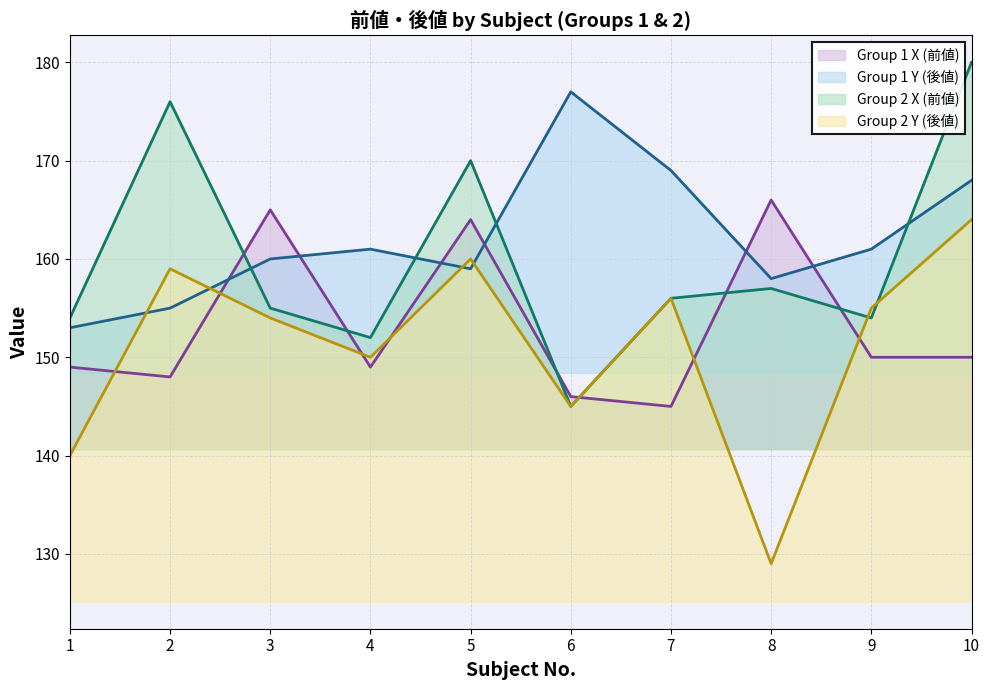

What is the value of the Group 1 Y (後値) point at the 1st from the left?

153